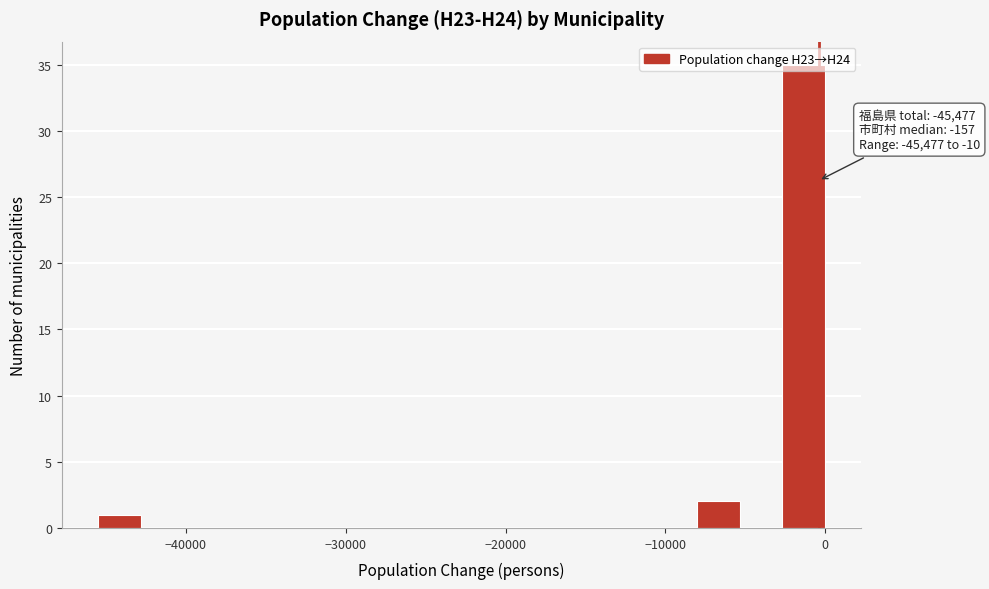

Read against the x-axis, roughly where is the centre of the tallest bar?

-1000